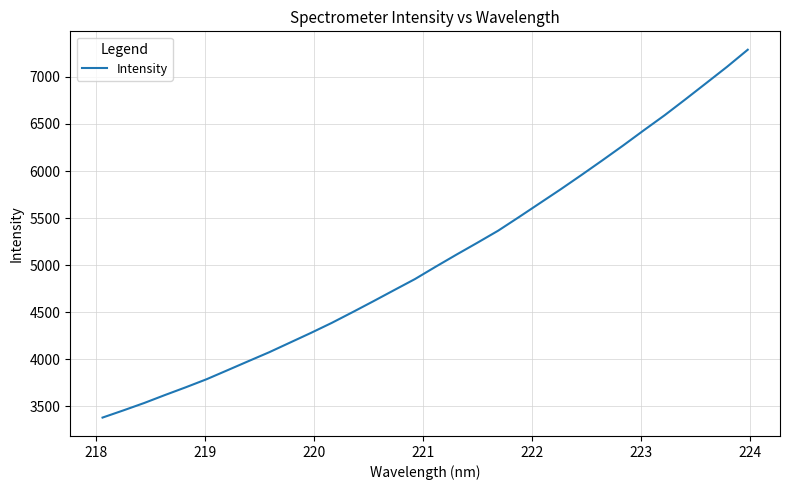

Is this an area chart (filled region under the line)?

No